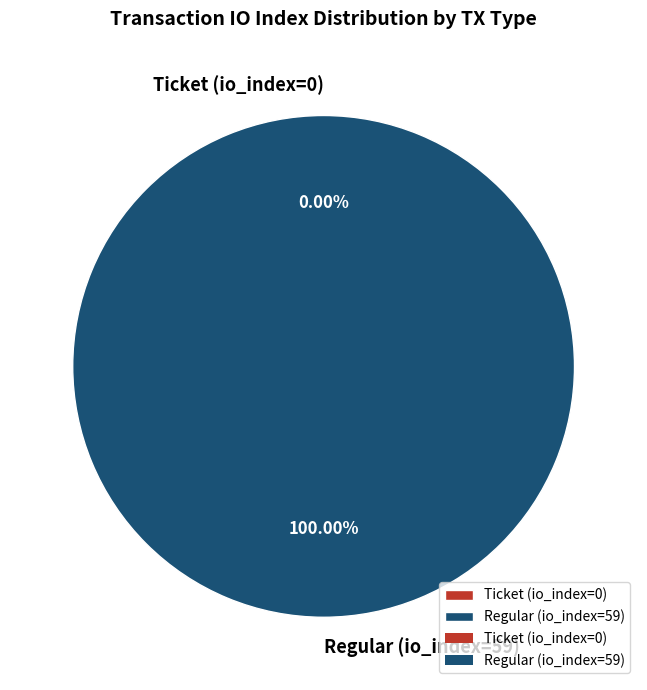

To the nearest percent, what is the average slice percentage?

50%